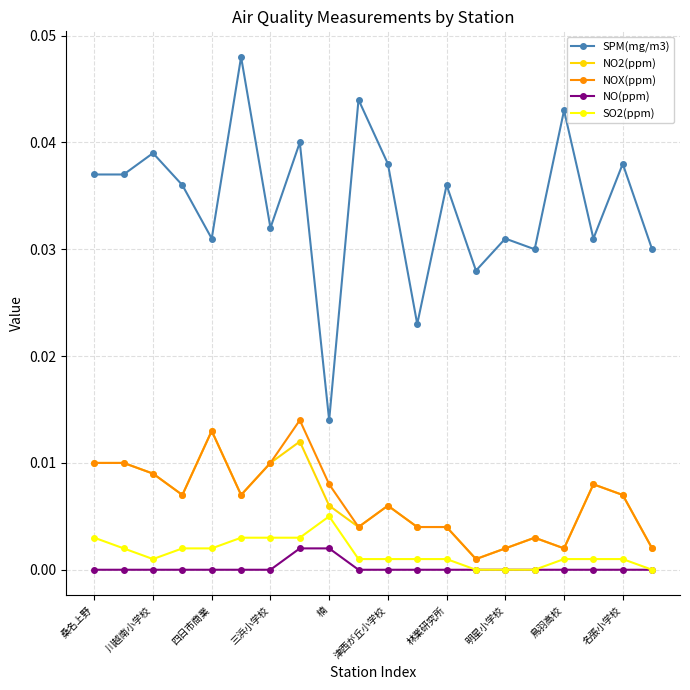

True or false: SPM(mg/m3) and NO(ppm) cross at least once.

False